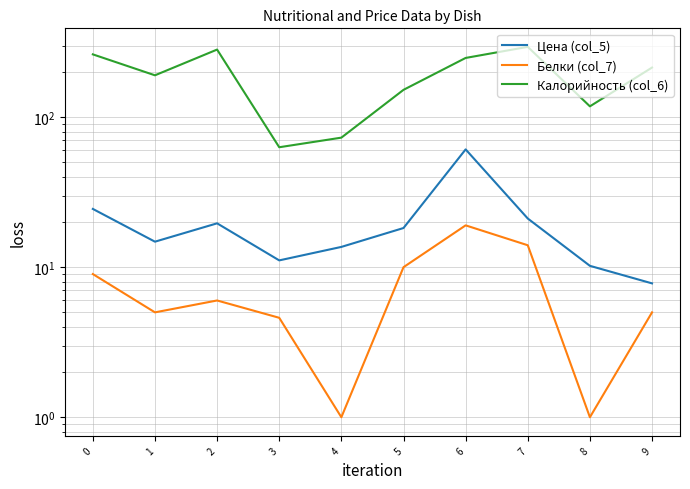

Which has a higher value, 6 or 4?

6